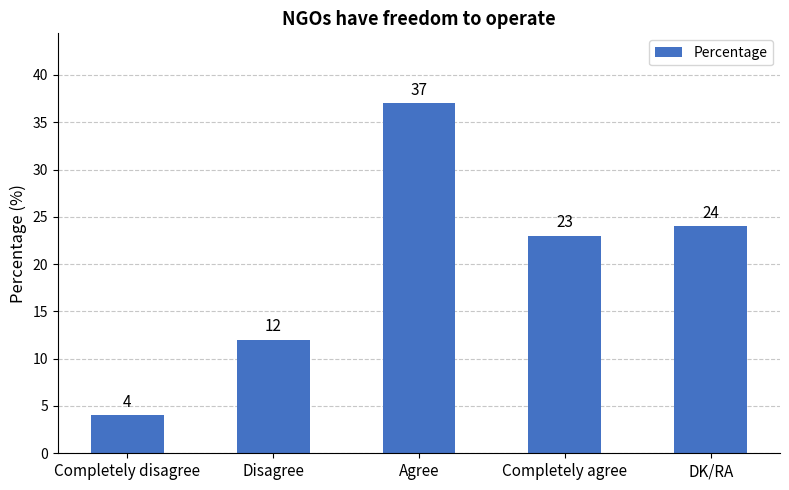

Is it true that the value at Agree is 53?

False